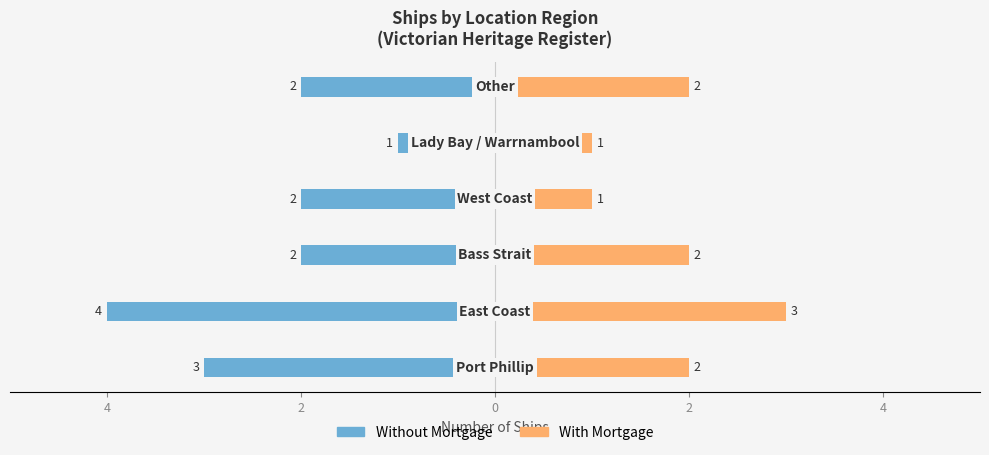

What is the minimum value for With Mortgage?

1